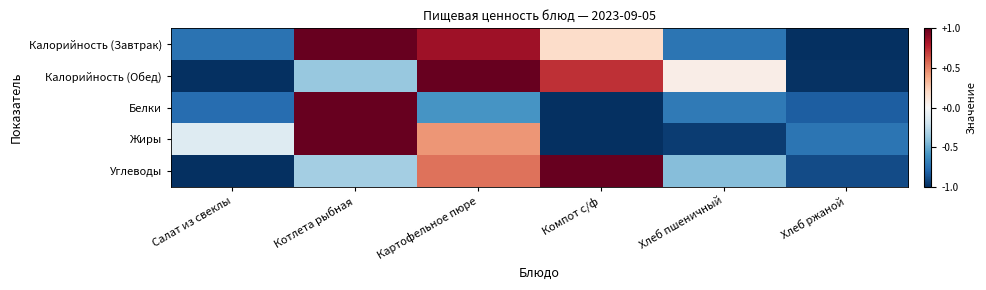

At which category is the sum across all series the highest?

Котлета рыбная